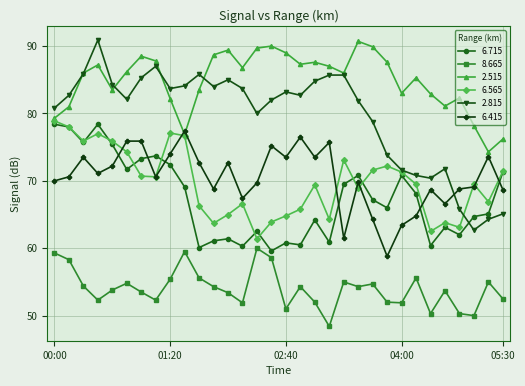

What is the value of the 6.415 point at the 10th from the left?

77.4